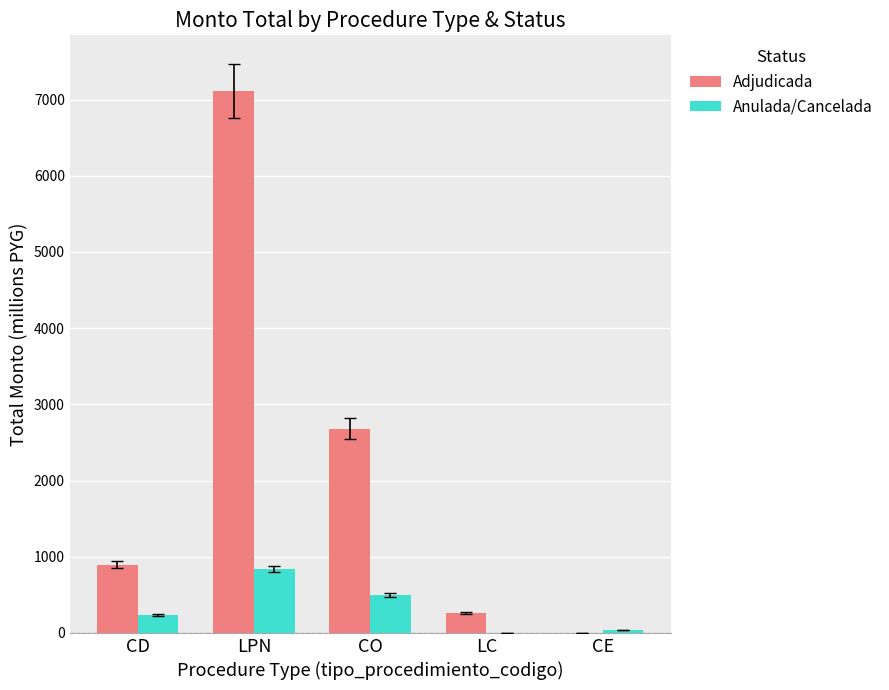

At which category is the sum across all series the highest?

LPN